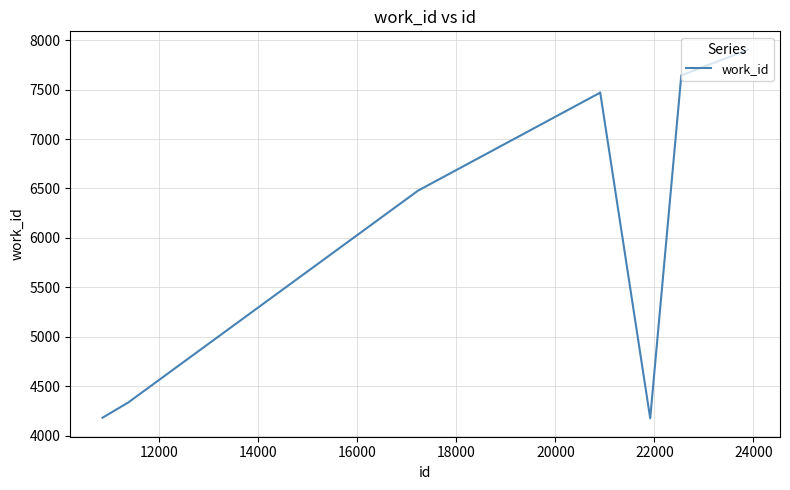

What is the difference between the maximum and minimum values?

3725